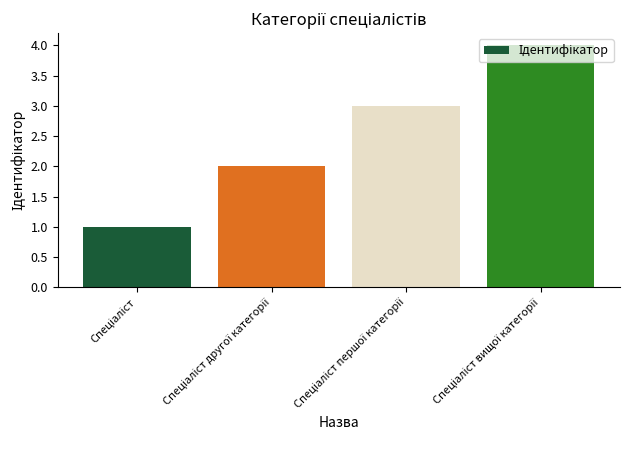

Reading left to right, what are all the values shown in this chart?

1	2	3	4